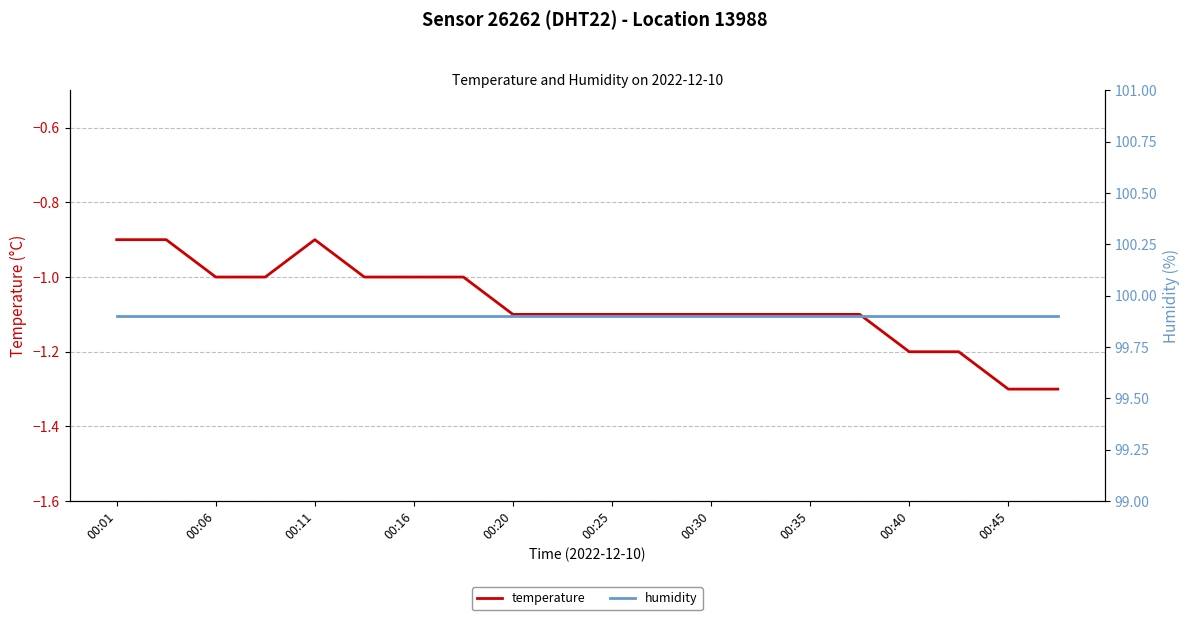

True or false: temperature and humidity intersect in this chart.

False